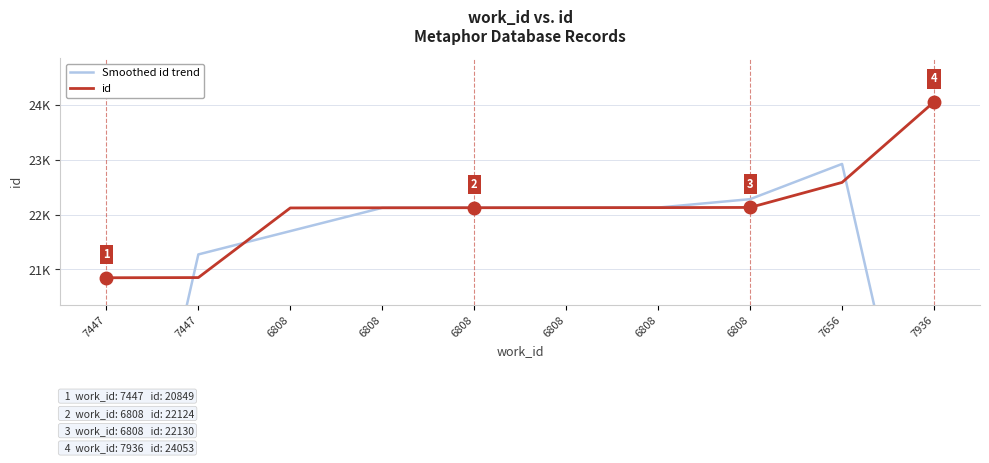

How many intersections are there between Smoothed id trend and id?

3